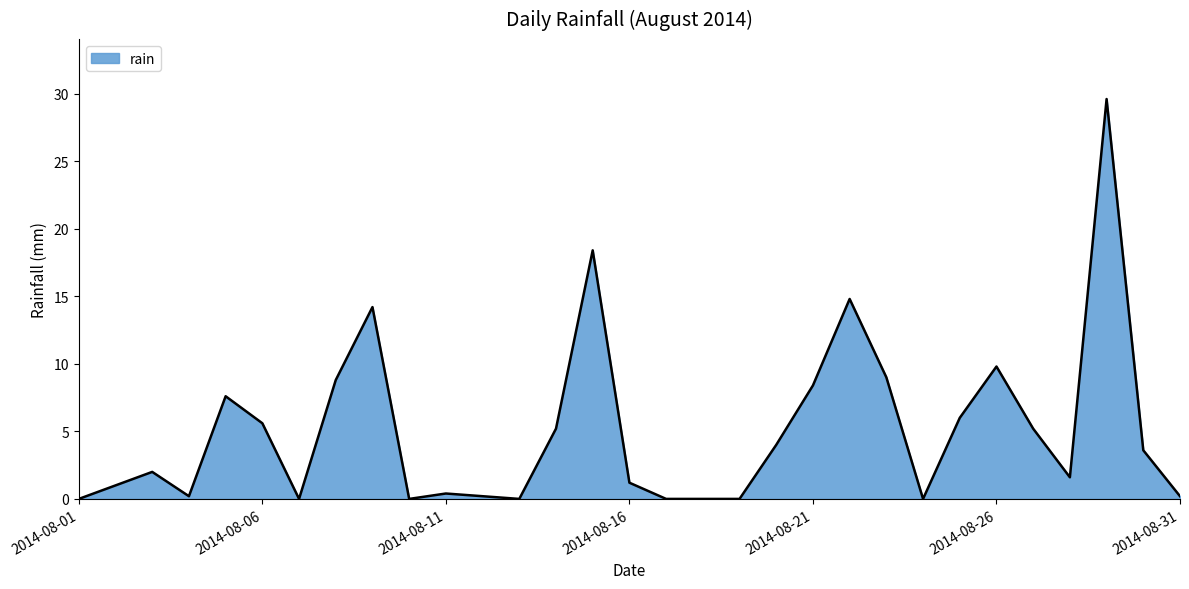

What is the maximum value shown in the chart?

29.6